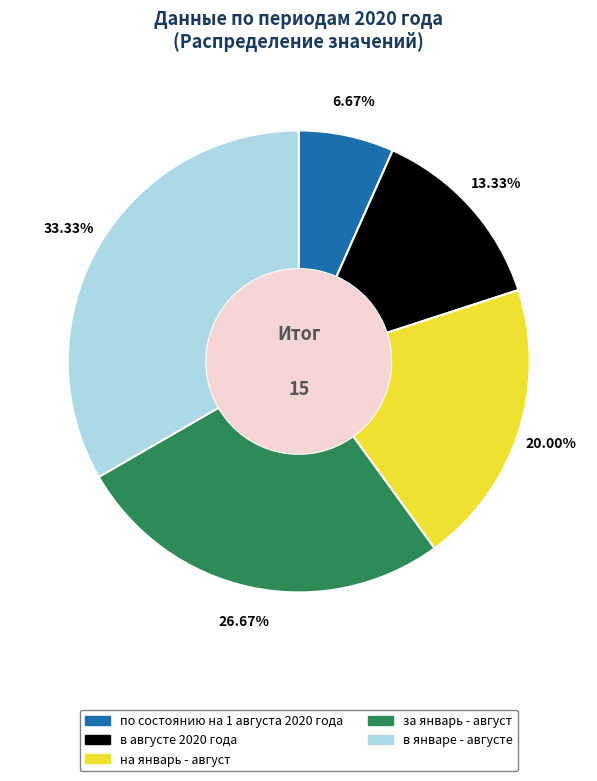

Does any single category account for the majority?

No